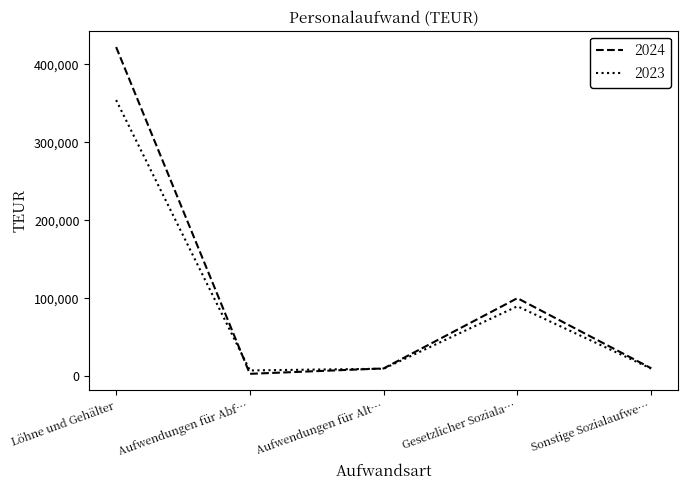

Which label corresponds to the smallest value in the chart?

Aufwendungen für Abf…